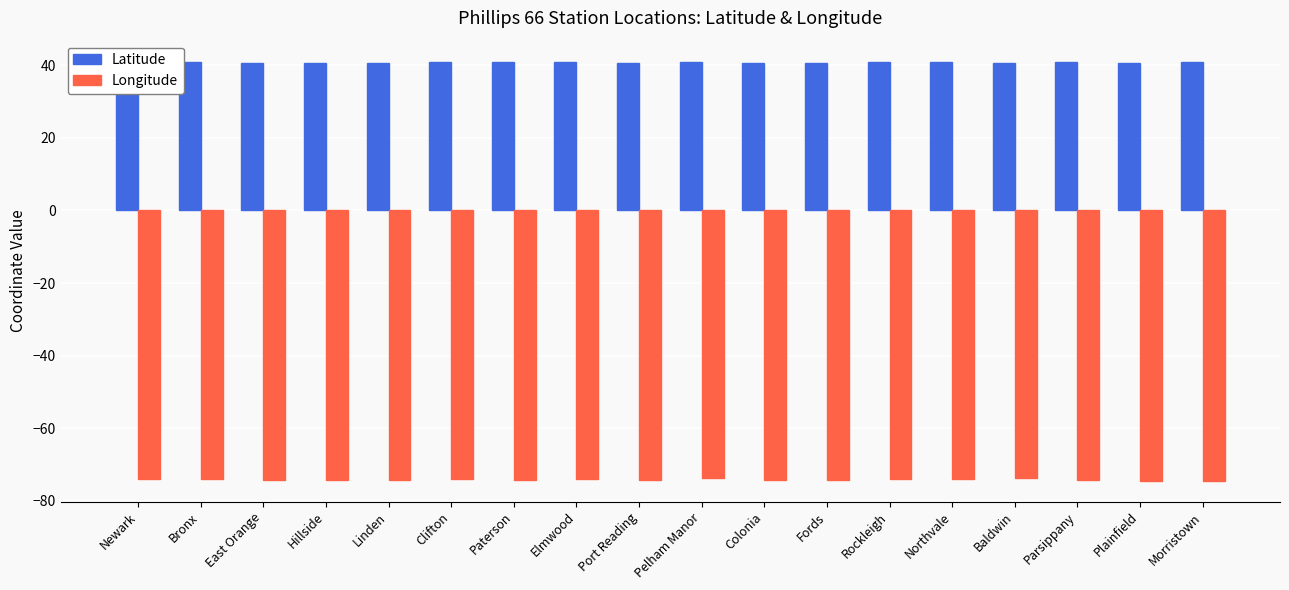

What is the spread (max minus min) of values at Port Reading?

114.8